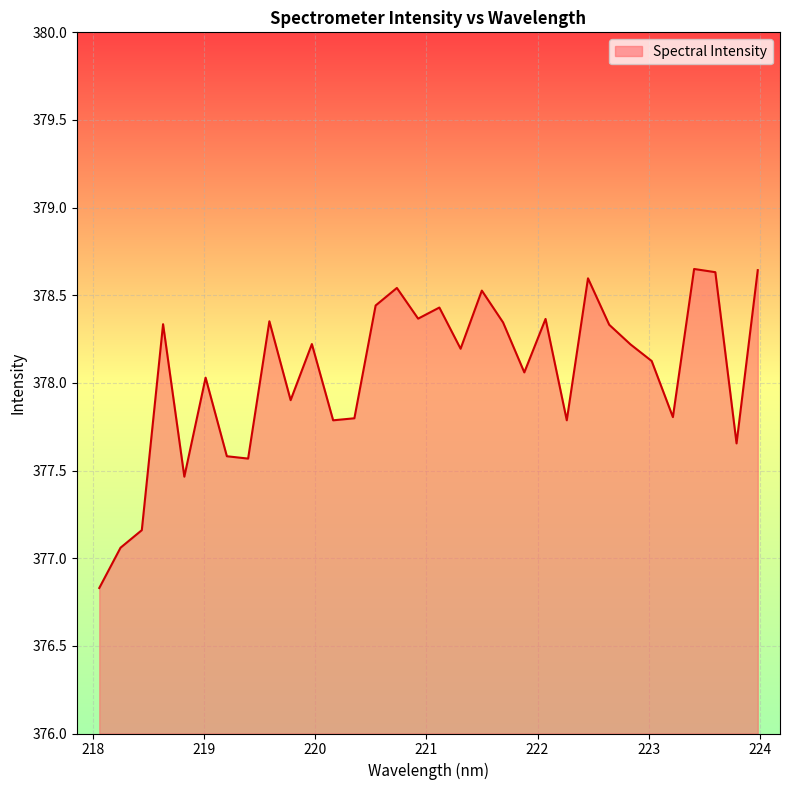

What is the minimum value shown in the chart?

376.8